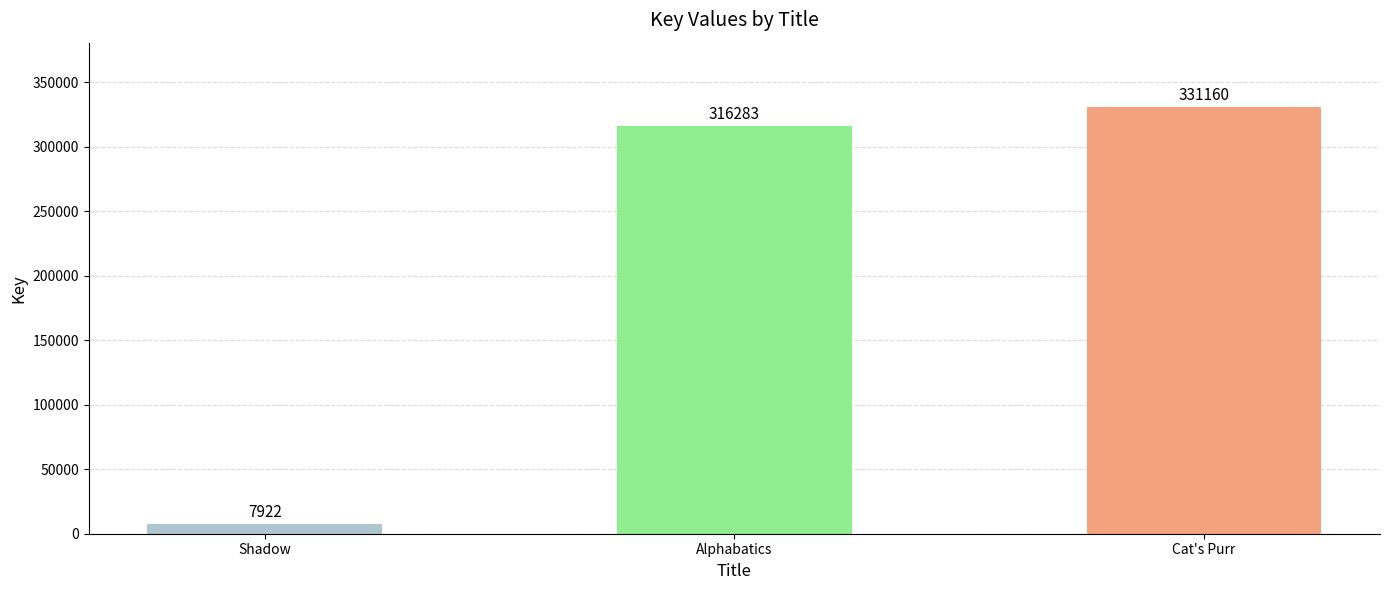

Are the bars horizontal?

No